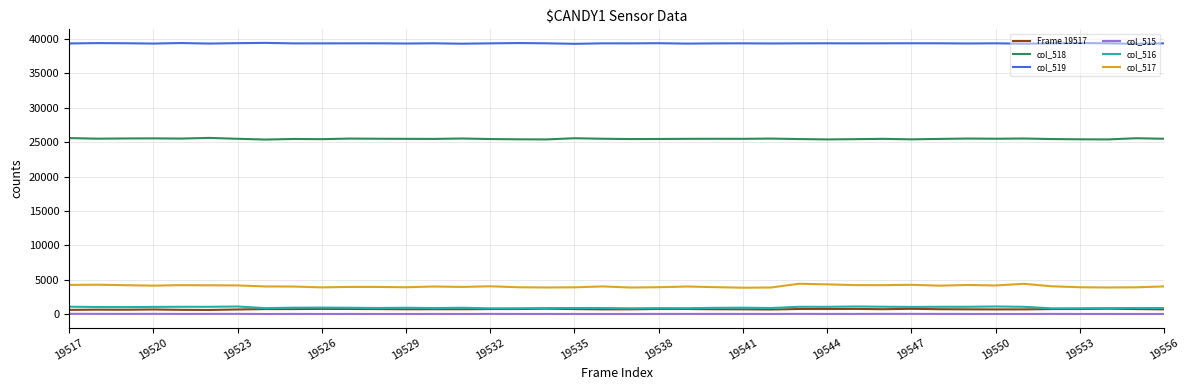

What is the maximum value shown in the chart?

39425